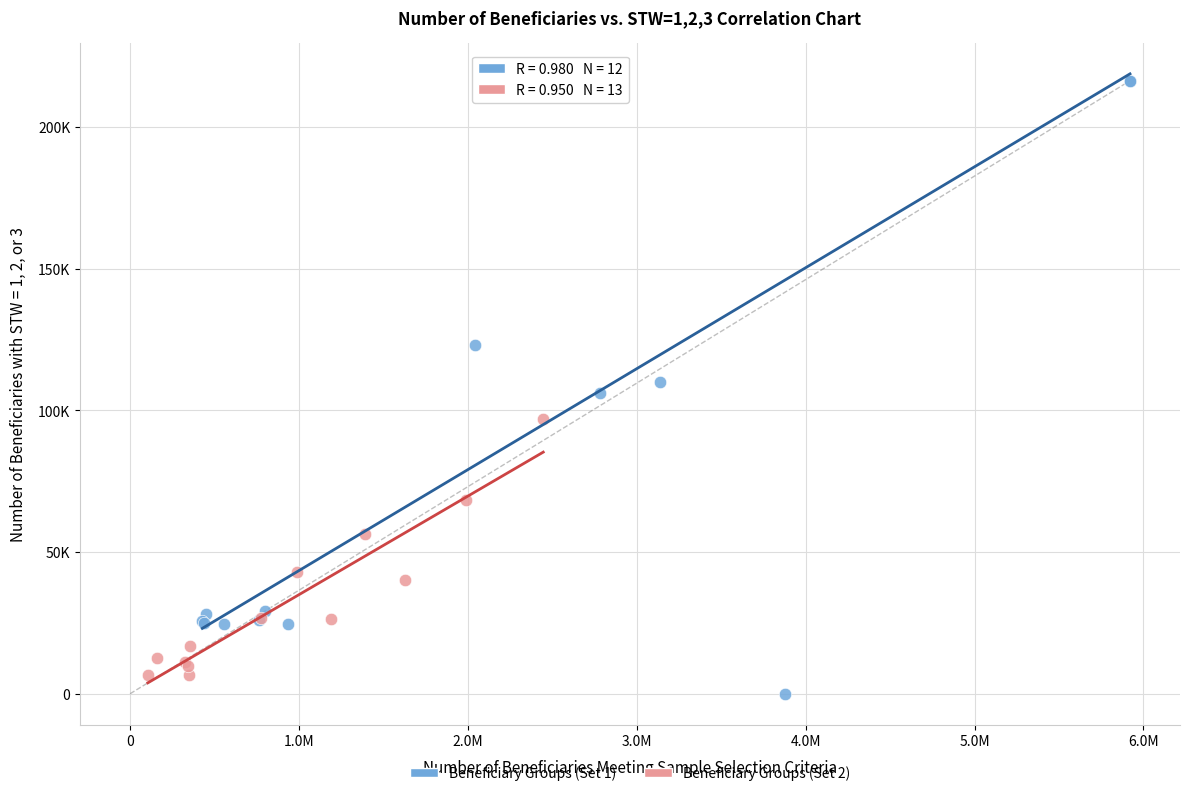

What are all the series names shown in the legend?

Beneficiary Groups (Set 1), Beneficiary Groups (Set 2)